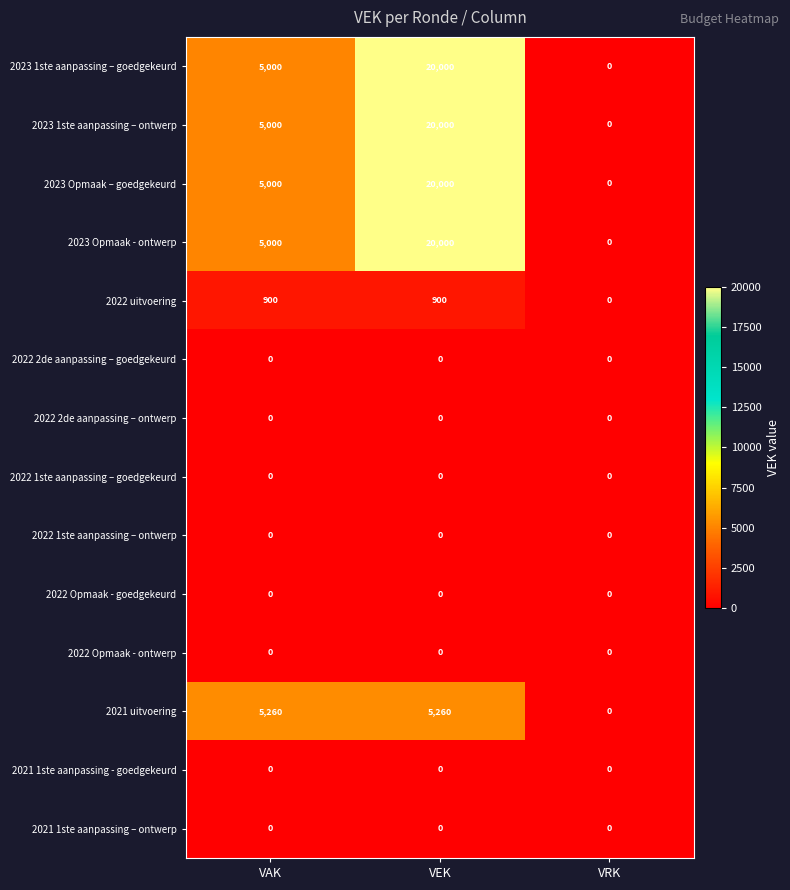

What is the greatest value displayed?

20000